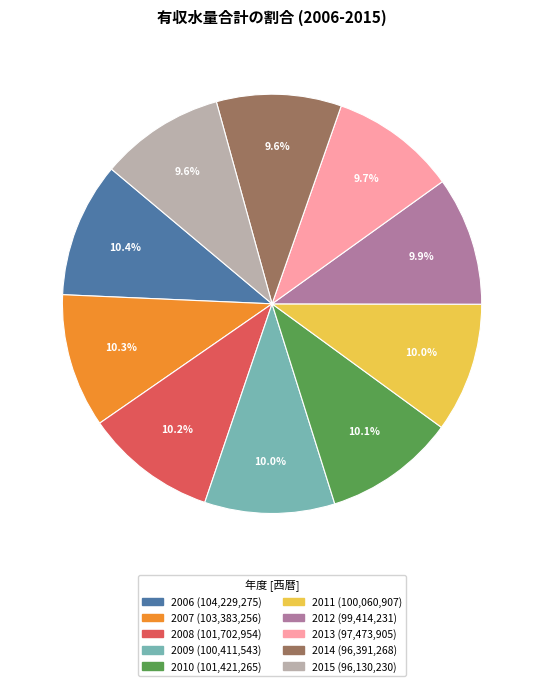

What is the ratio of the value at 2010 to the value at 2006?

1.0